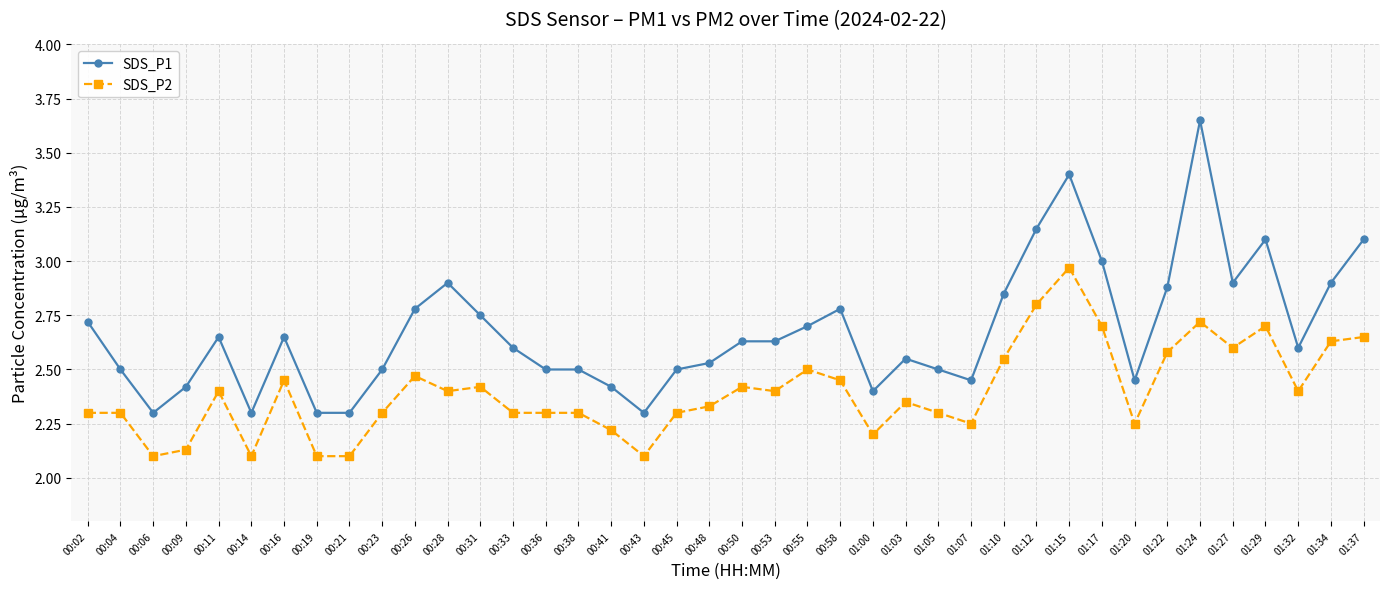

Which series has the largest range (max minus min)?

SDS_P1